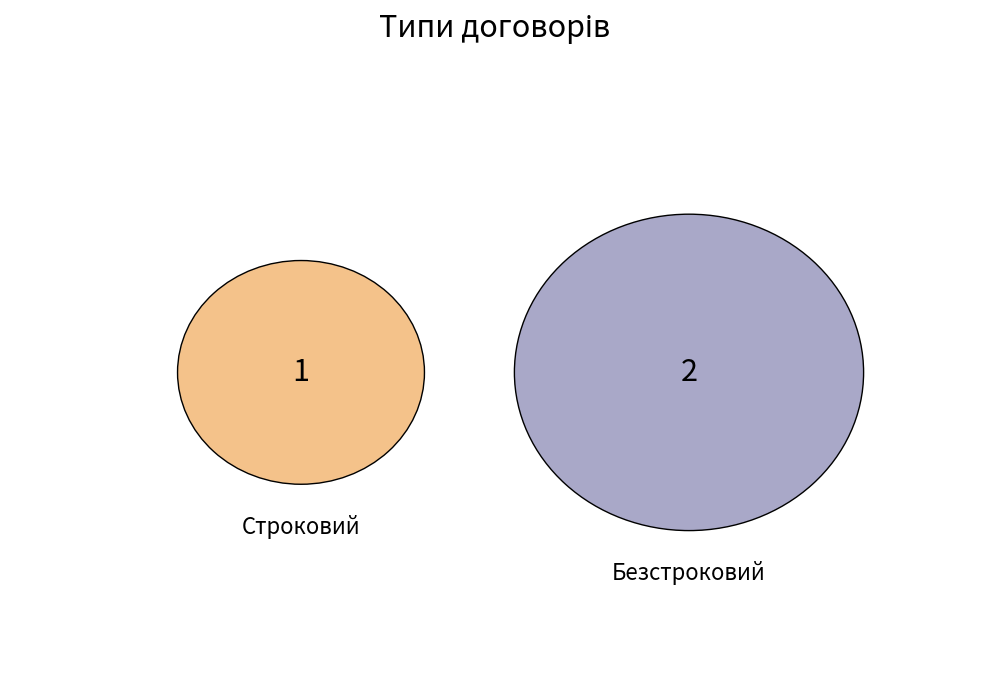

What is the total percentage of Строковий and Безстроковий?

100.0%